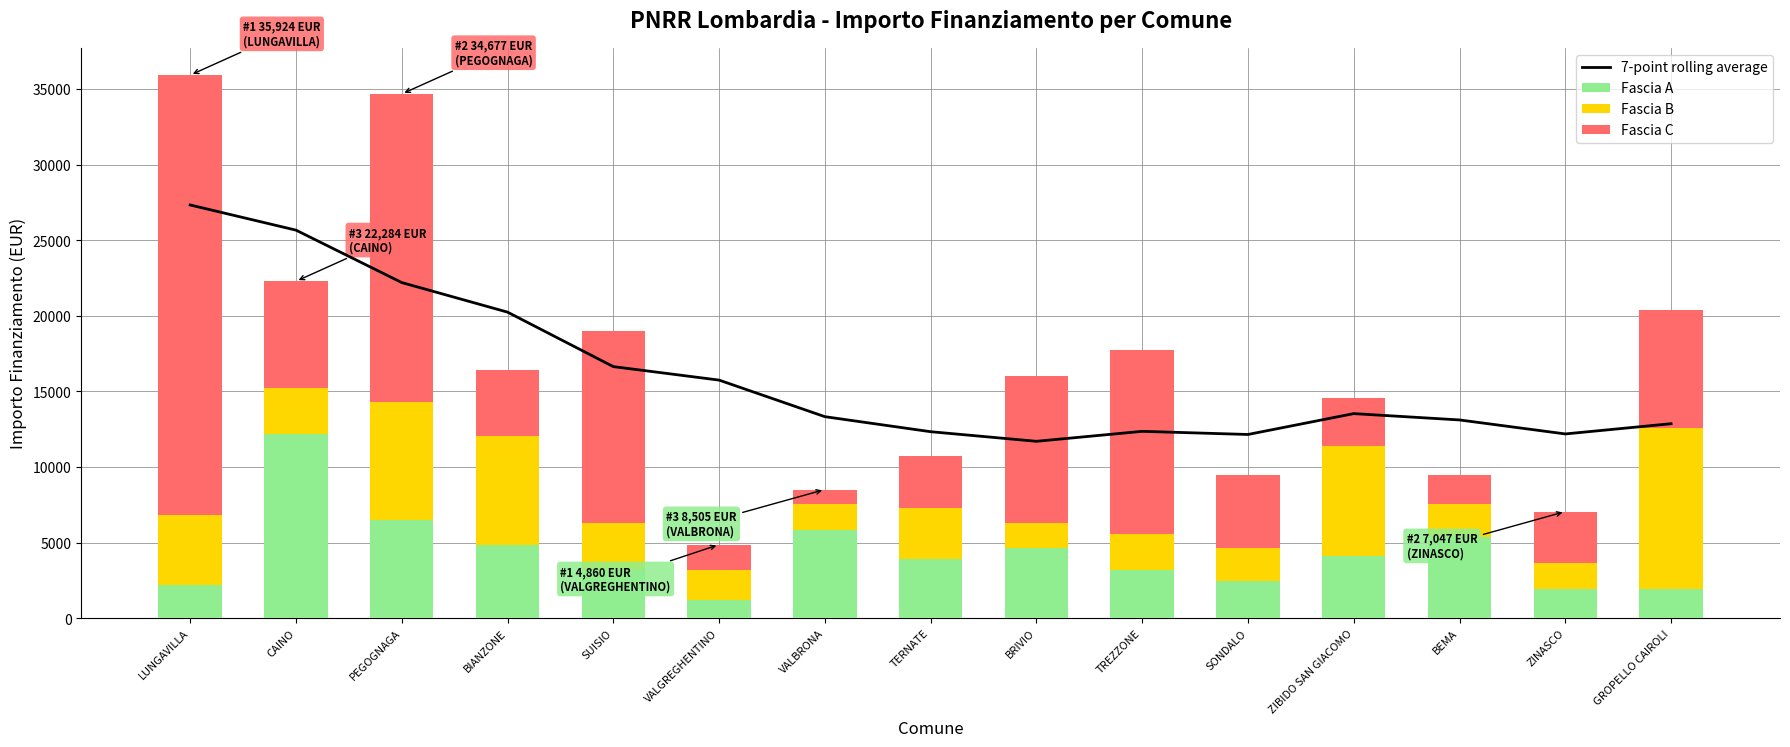

What is the label of the 3rd bar from the left?

PEGOGNAGA